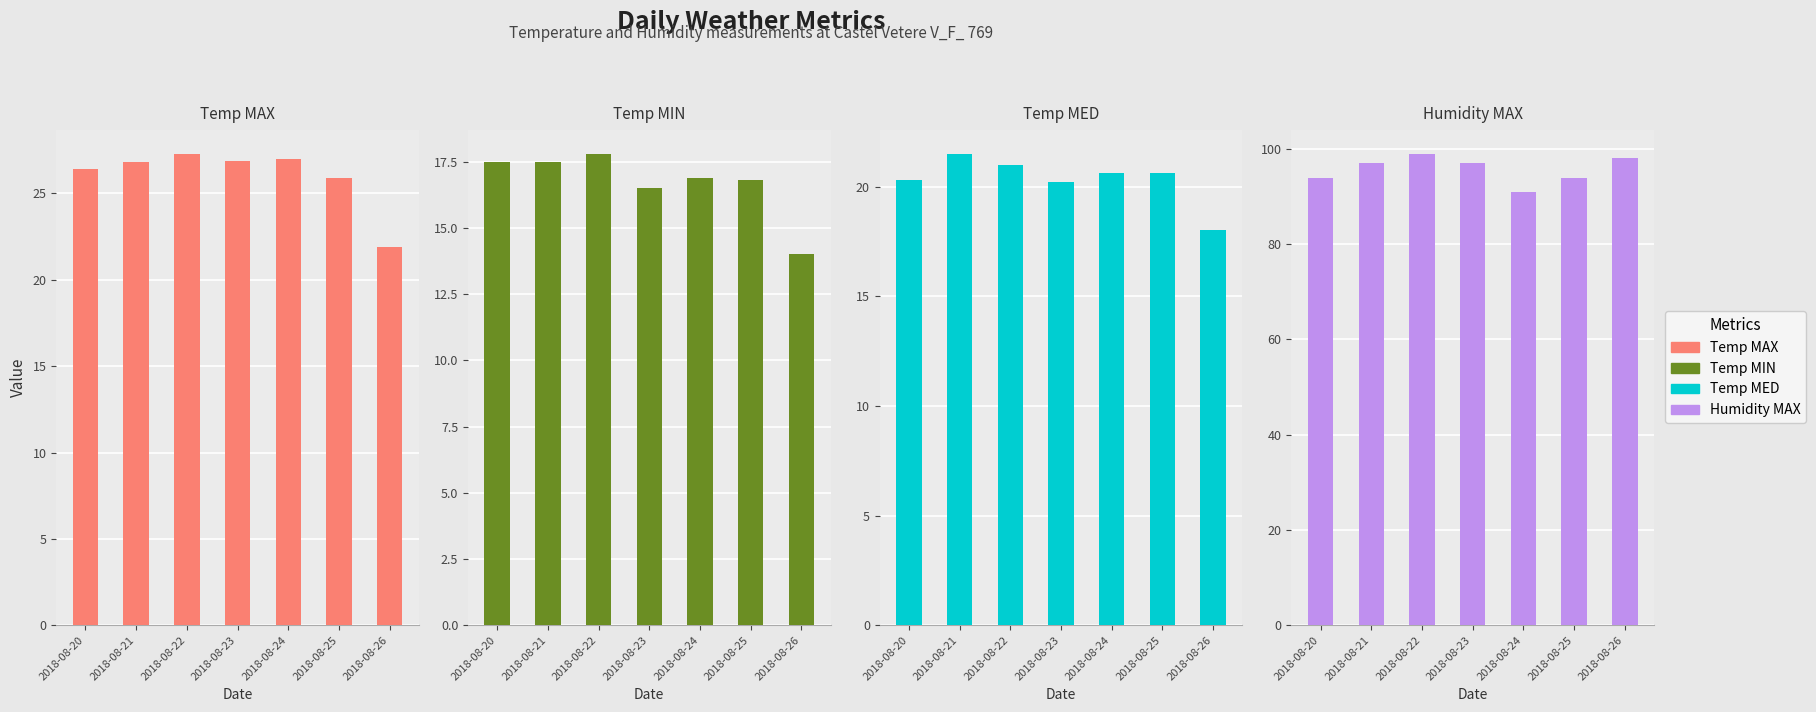

At which category is the sum across all series the highest?

2018-08-22